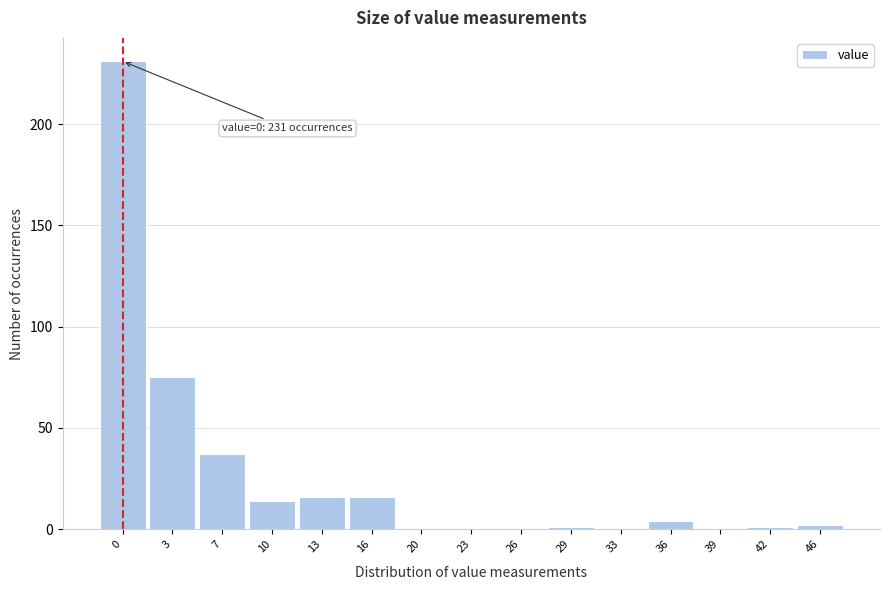

Reading left to right, what are all the values shown in this chart?

0=231	3=75	7=37	10=14	13=16	16=16	20=0	23=0	26=0	29=1	33=0	36=4	39=0	42=1	46=2